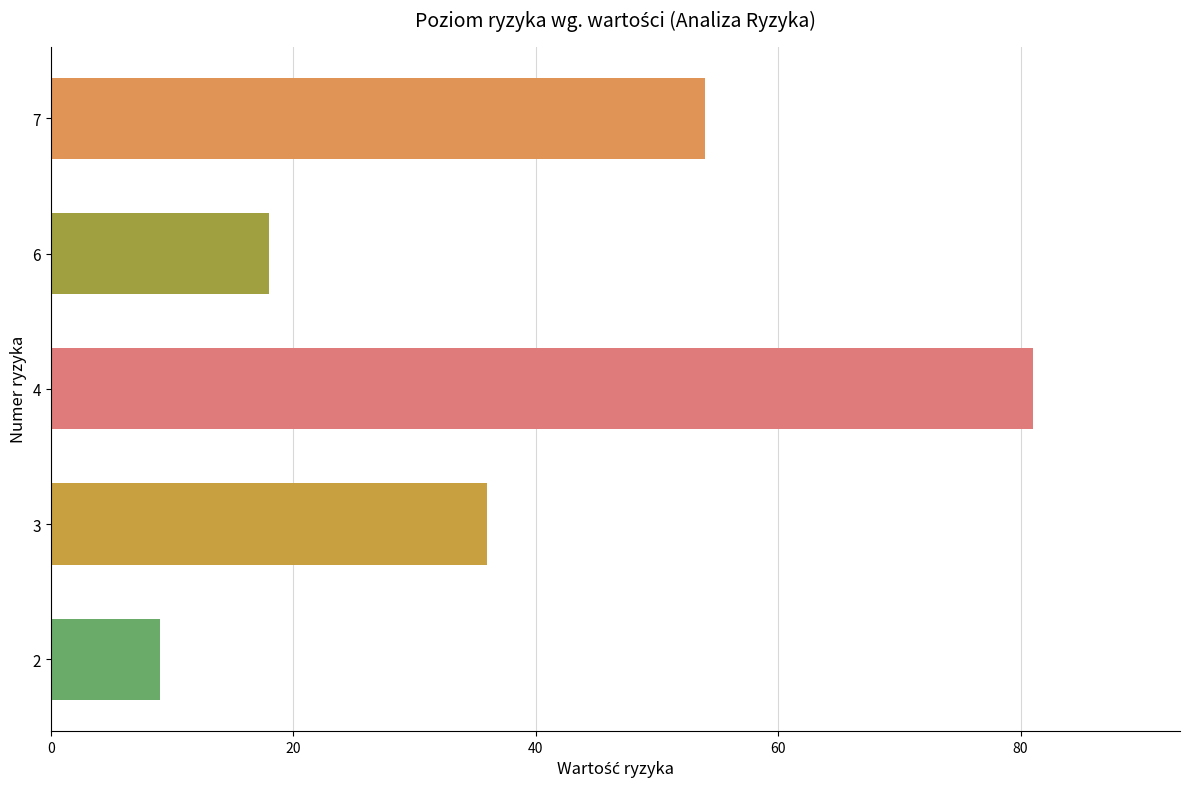

Are the bars horizontal?

Yes